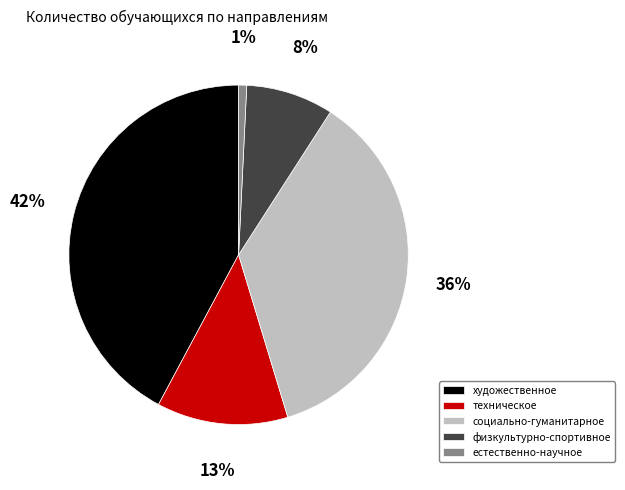

Which has a higher value, естественно-научное or художественное?

художественное